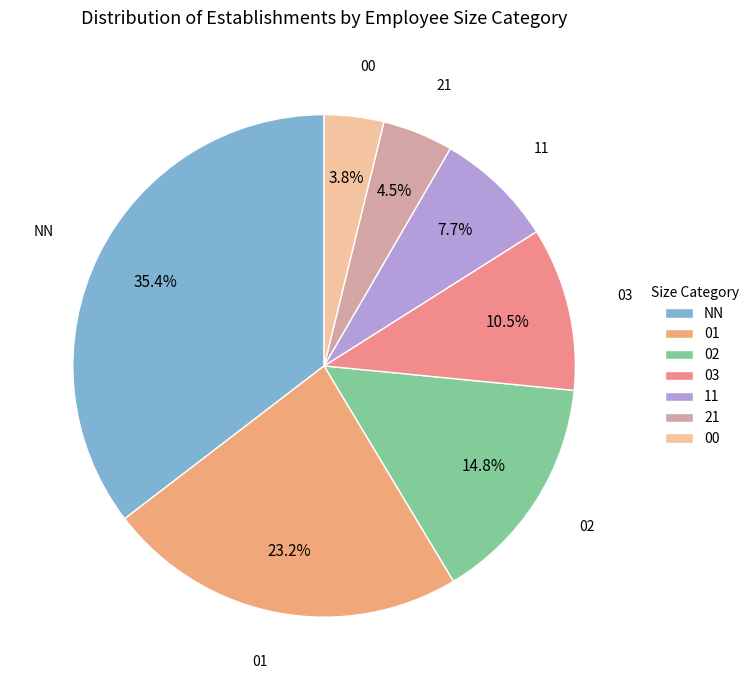

What percentage do 03 and NN together represent?

45.9%